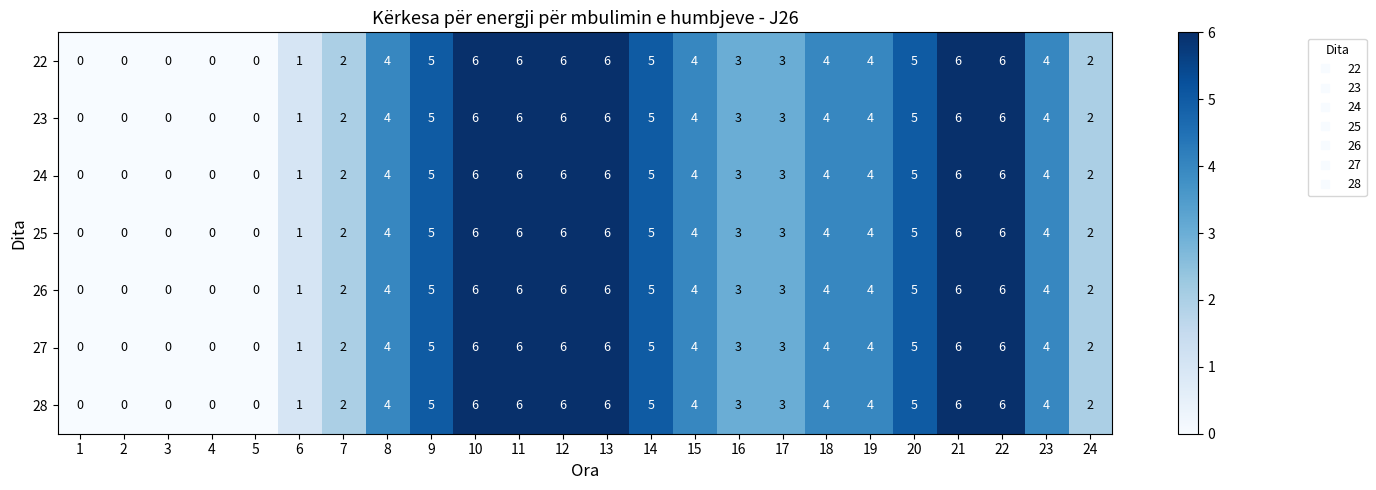

Is it true that 26 equals 3 at 12?

False